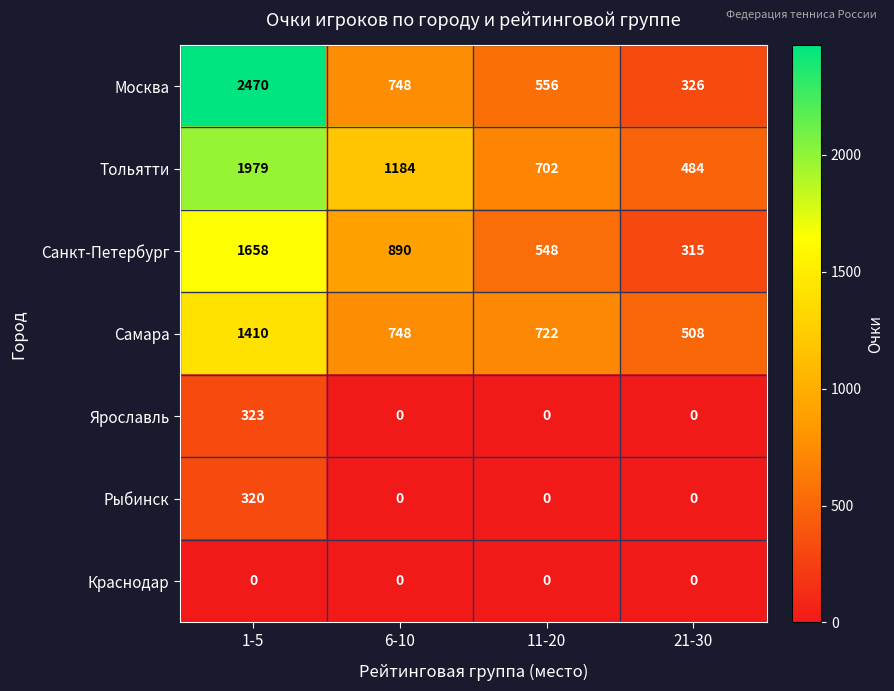

At which label does Москва reach its minimum?

21-30